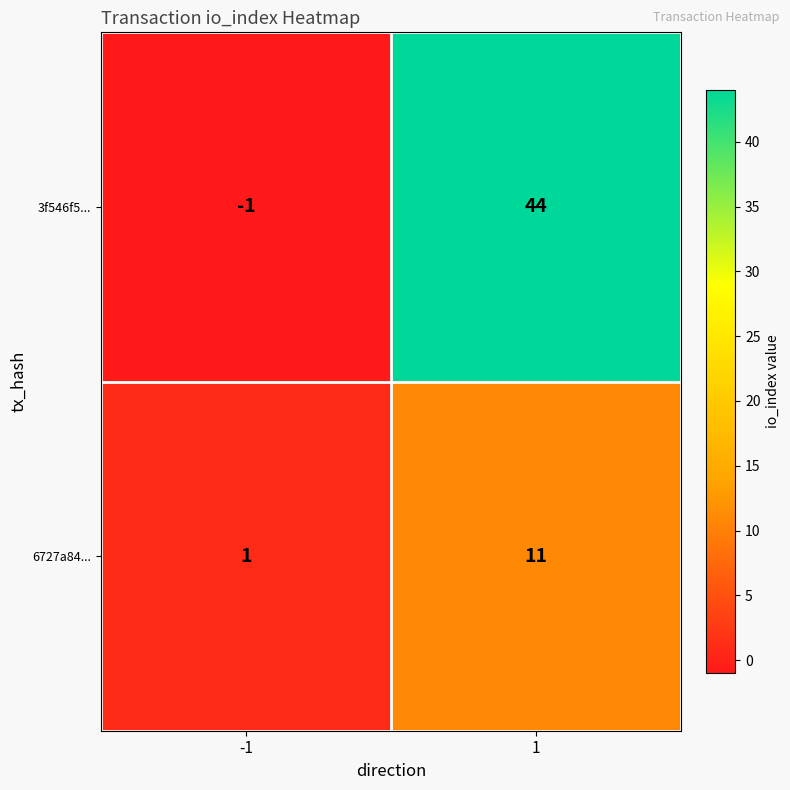

Read the 6727a84... value at 1, to the nearest 5.

10